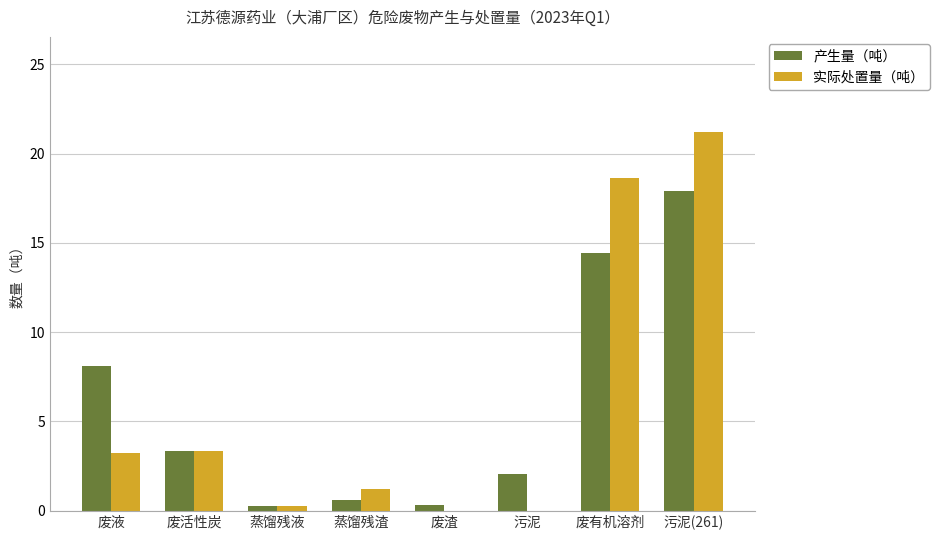

At which label does 实际处置量（吨） reach its peak?

污泥(261)